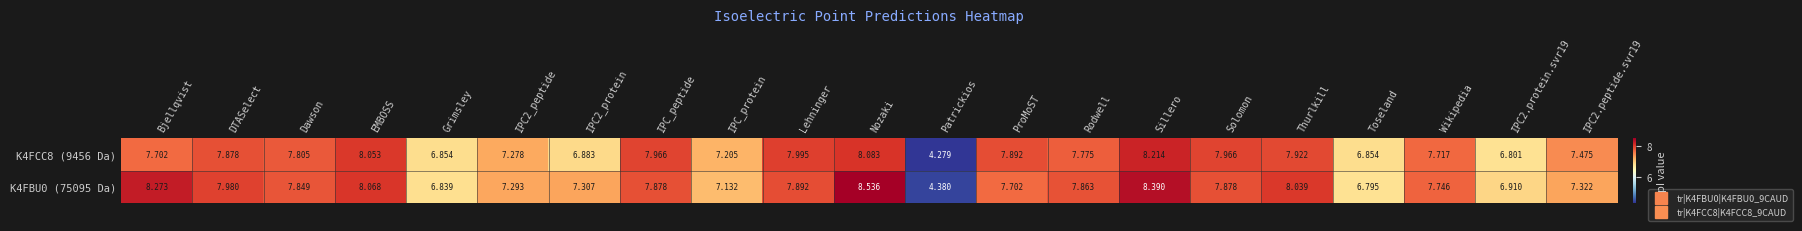

At which category is the sum across all series the highest?

Nozaki